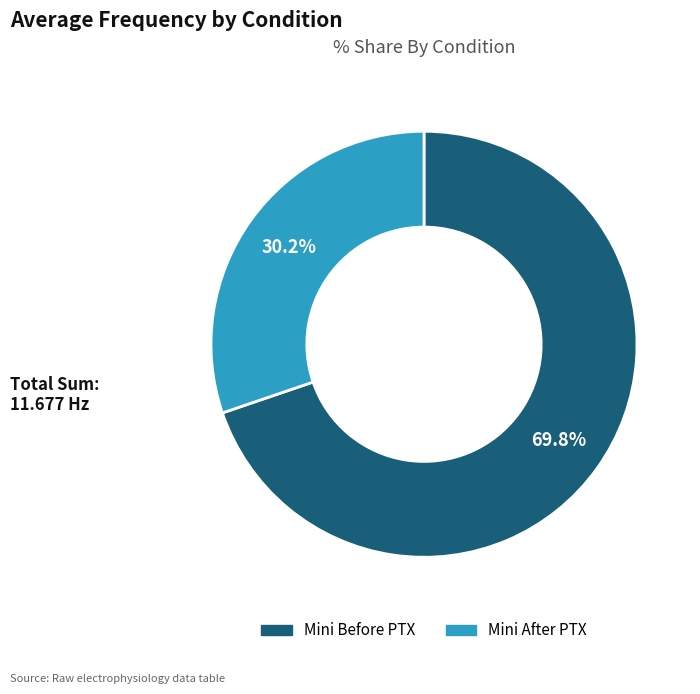

Between Mini Before PTX and Mini After PTX, which is larger?

Mini Before PTX